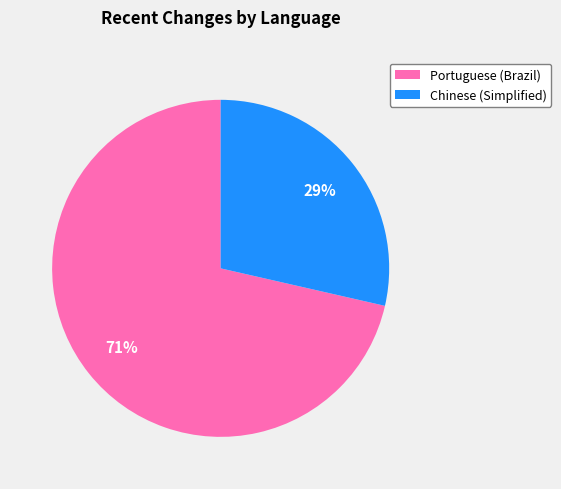

To the nearest percent, what is the average slice percentage?

50%